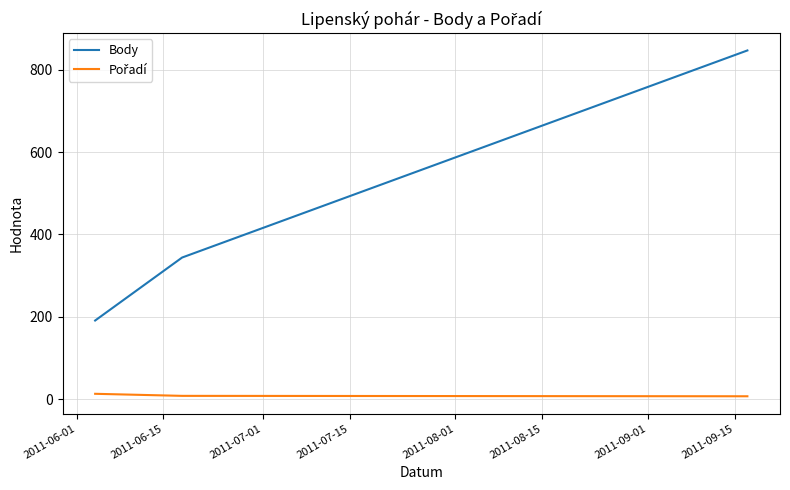

Which series has the widest spread of values?

Body